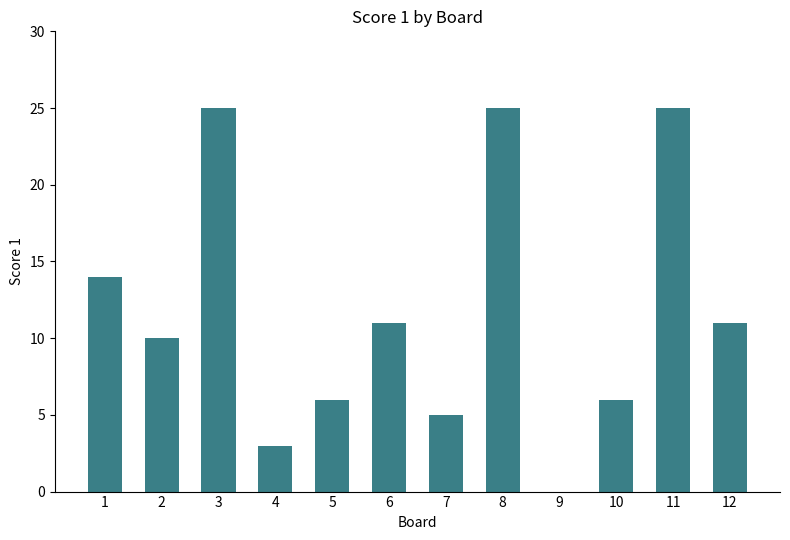

At which label does the data first exceed 11?

1